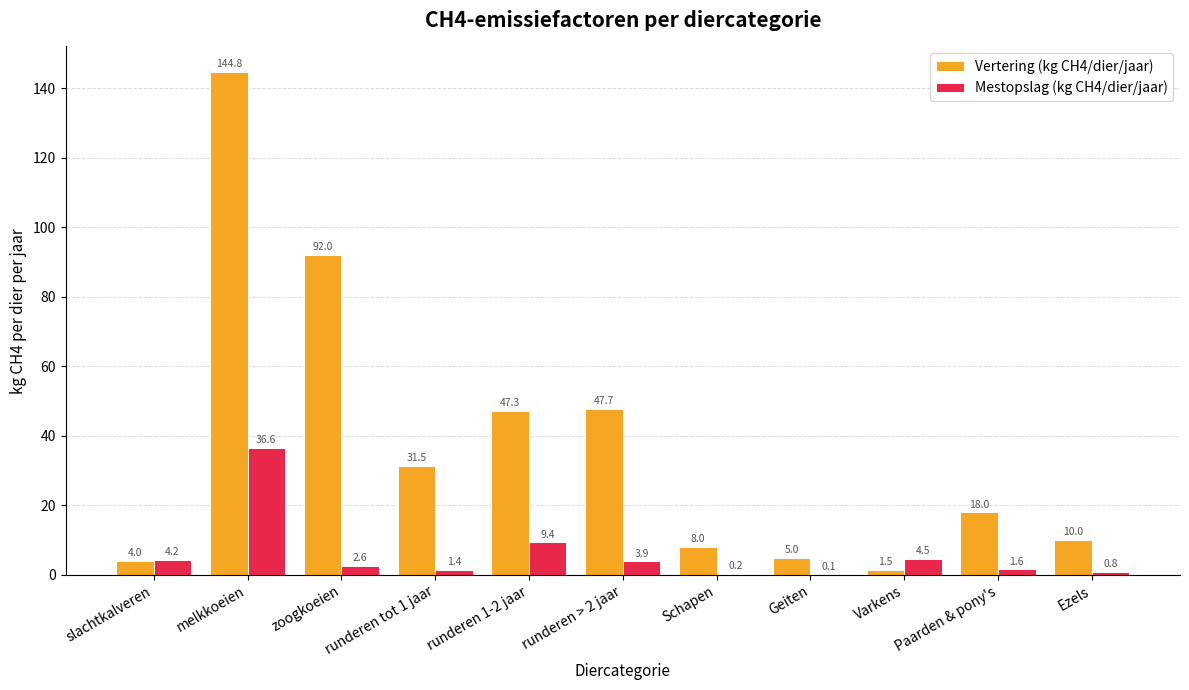

Is it true that Vertering (kg CH4/dier/jaar) equals 70.3 at runderen 1-2 jaar?

False